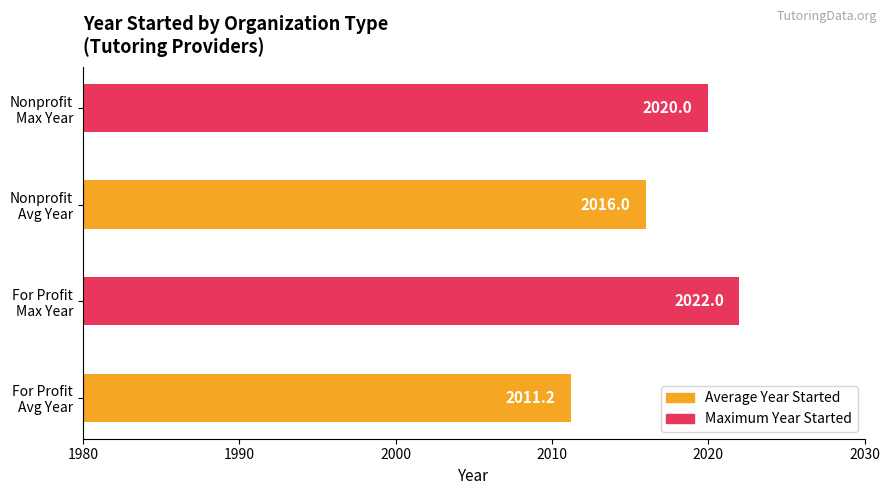

What is the maximum value shown in the chart?

2022.0